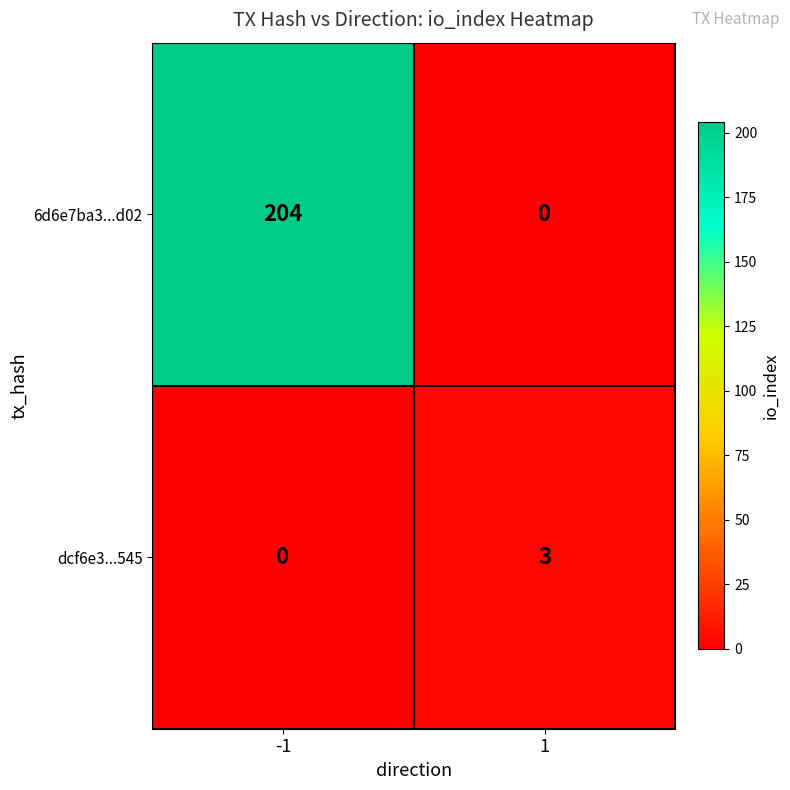

How many categories are shown in the chart?

2